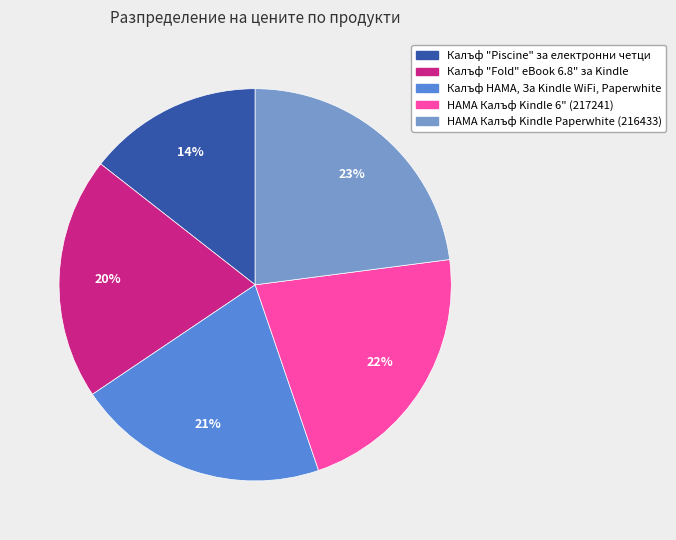

How many slices are in this pie chart?

5